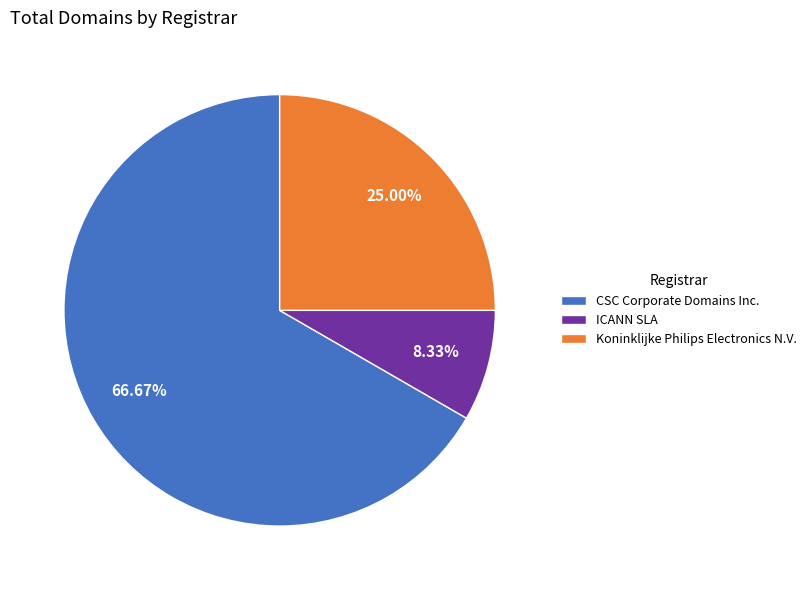

Between Koninklijke Philips Electronics N.V. and CSC Corporate Domains Inc., which is larger?

CSC Corporate Domains Inc.